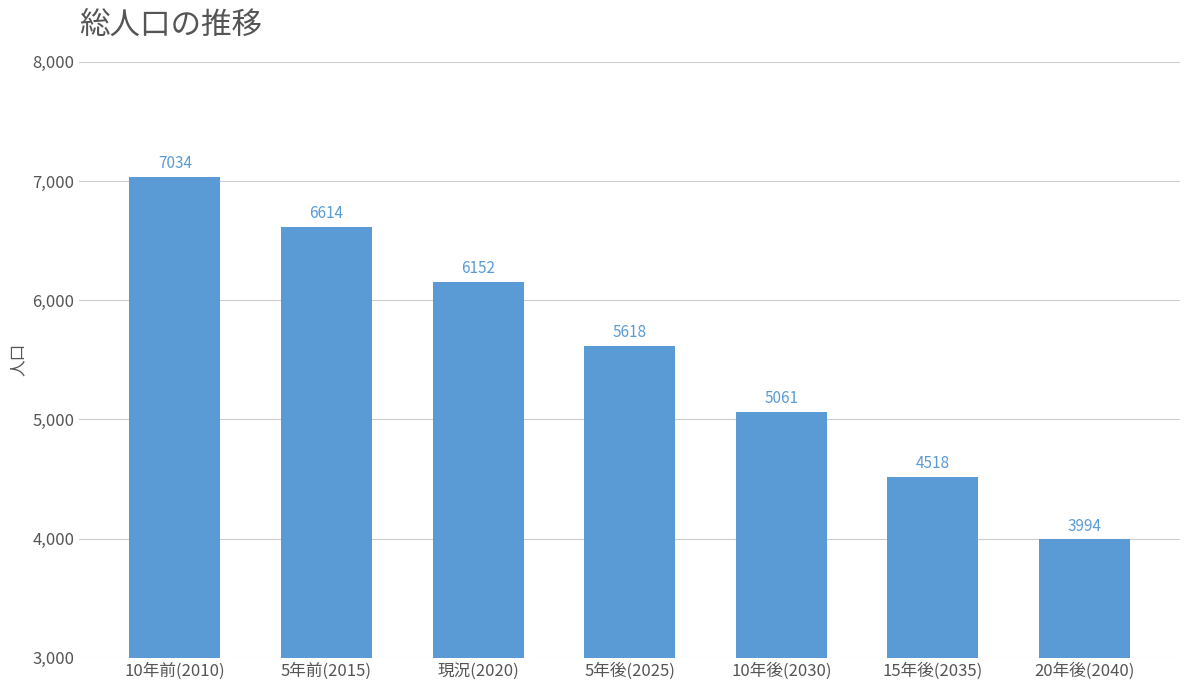

Between 5年後(2025) and 15年後(2035), which is larger?

5年後(2025)